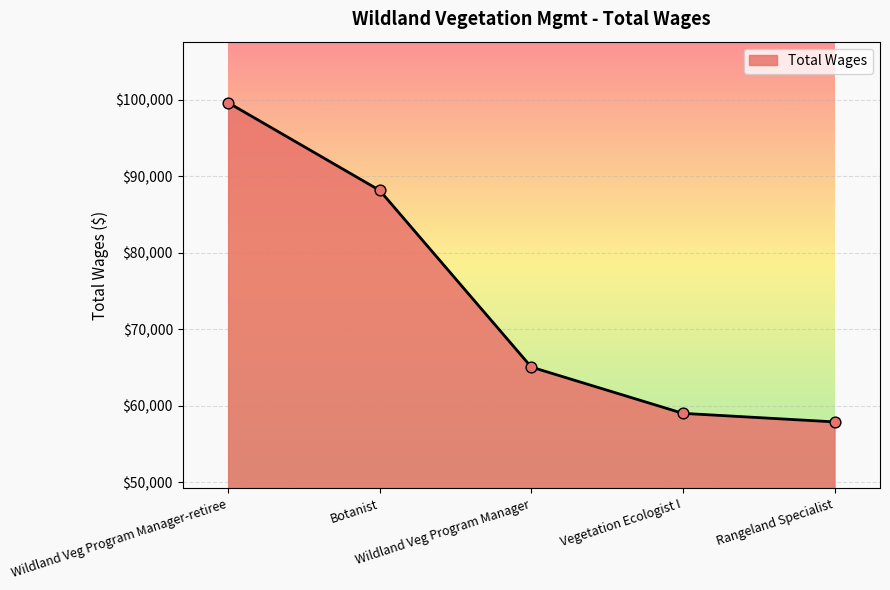

What is the change in value from Wildland Veg Program Manager-retiree to Botanist?

-11467